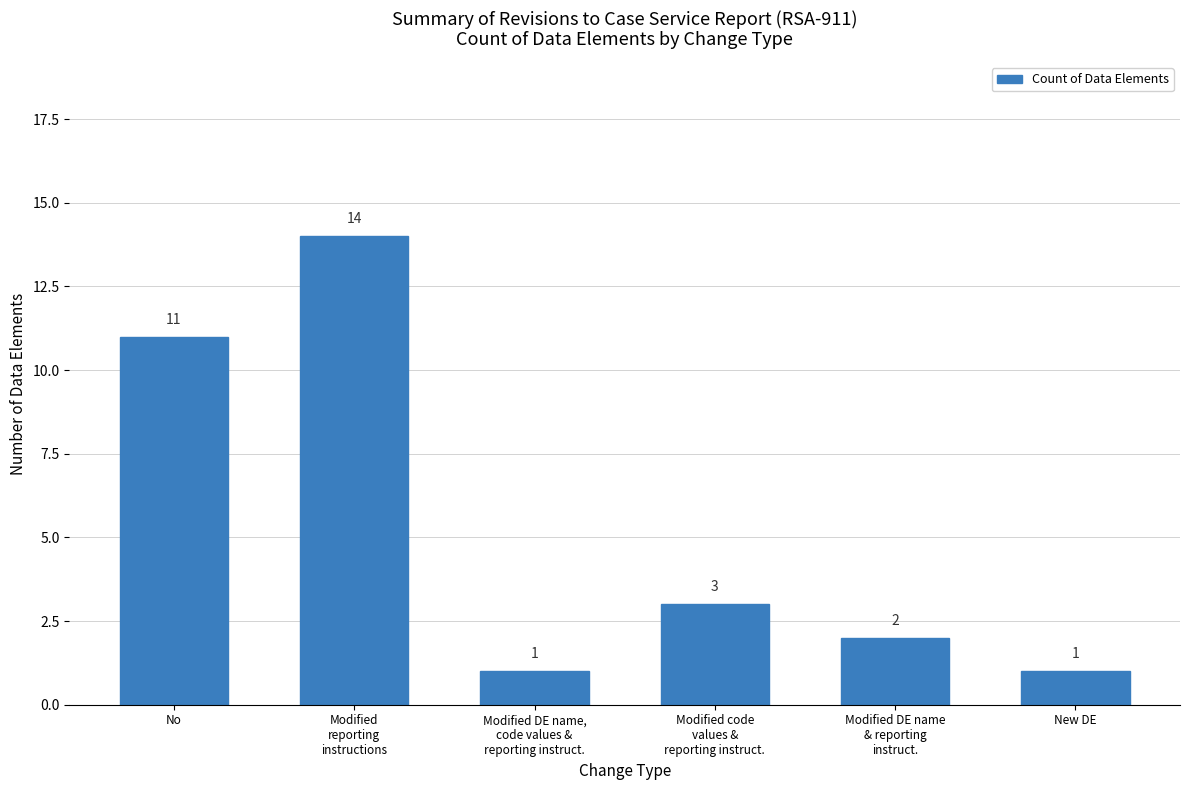

At which label does the data first exceed 3?

No